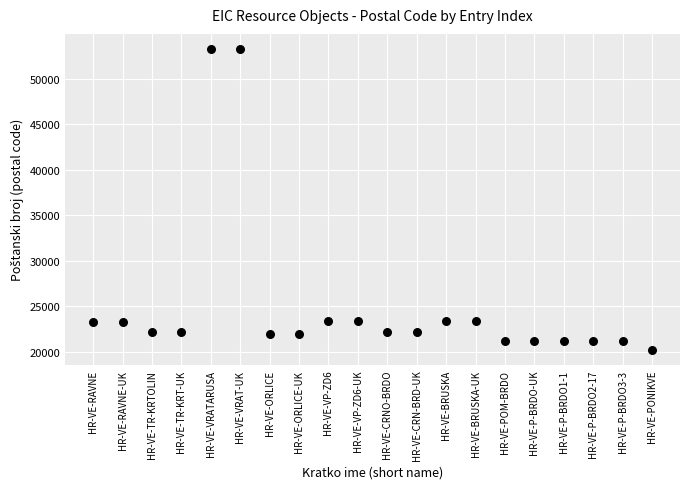

What is the range of Y values (max minus min)?

33040